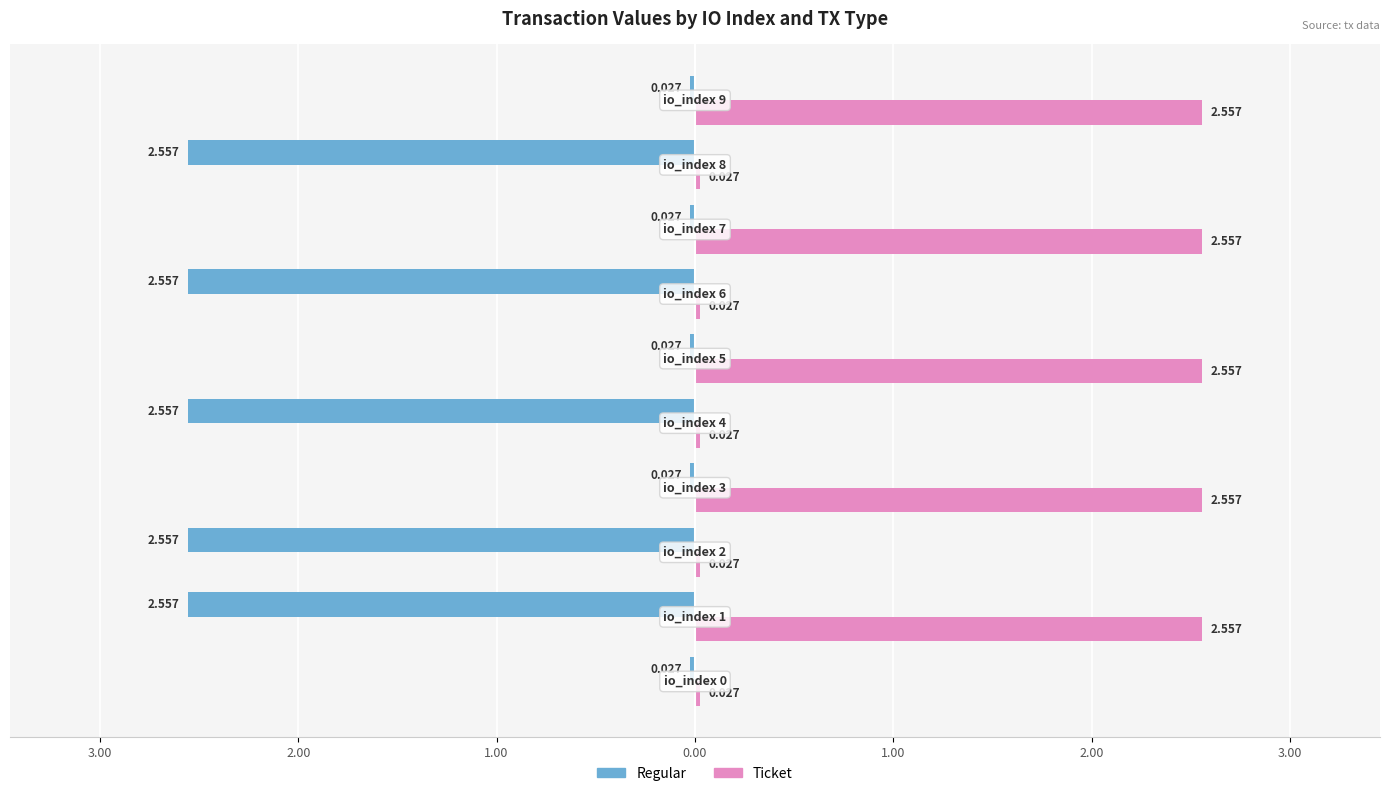

What are all the series names shown in the legend?

Regular, Ticket